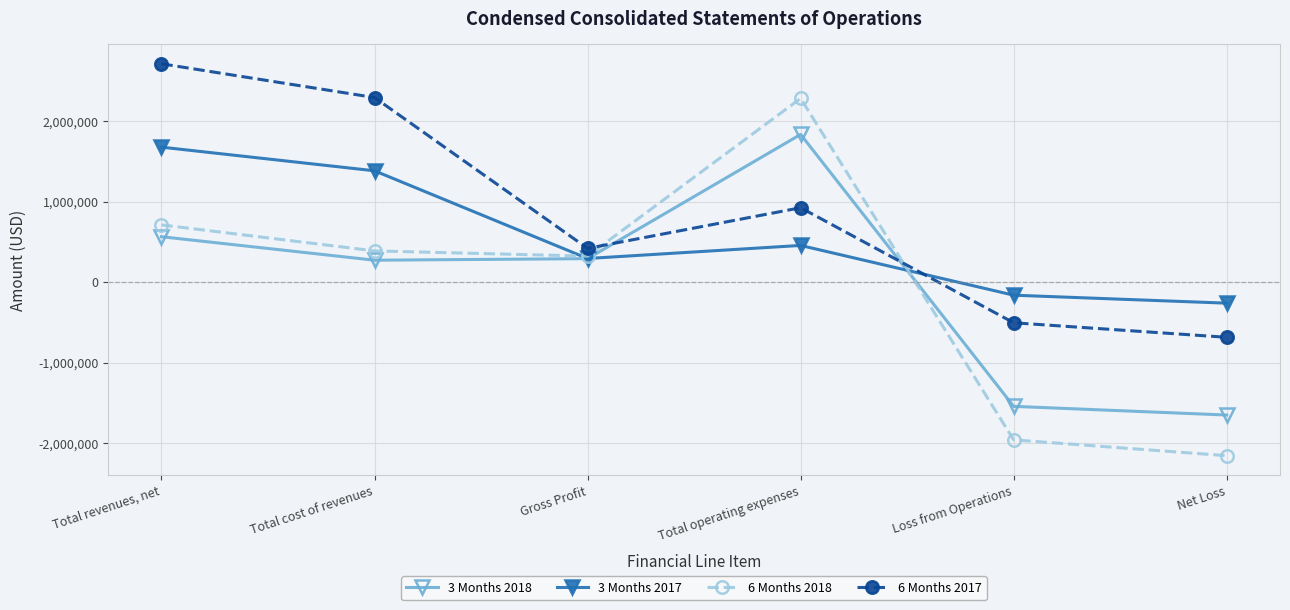

How many data points in 3 Months 2018 are less than 291791?

3